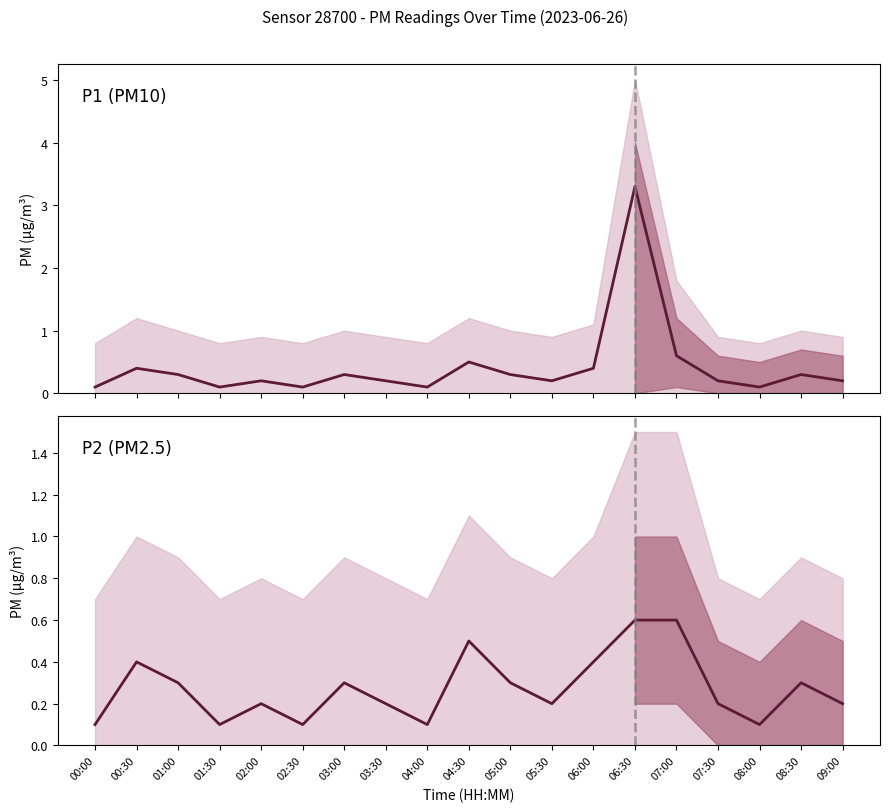

What position from the right is 07:30?

4